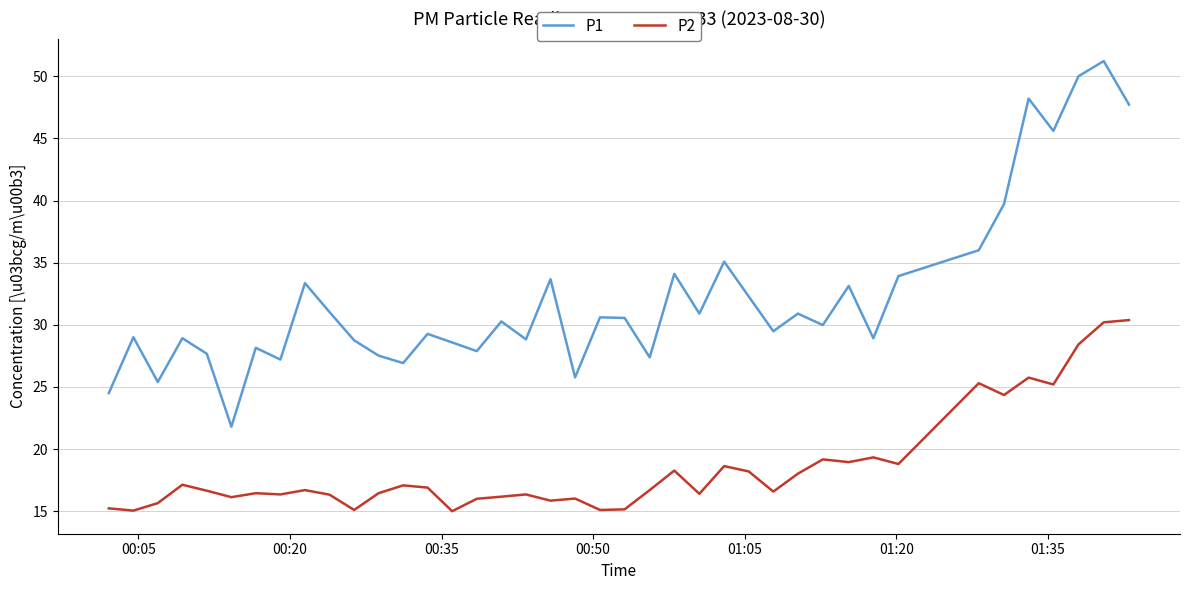

True or false: P1 and P2 intersect in this chart.

False